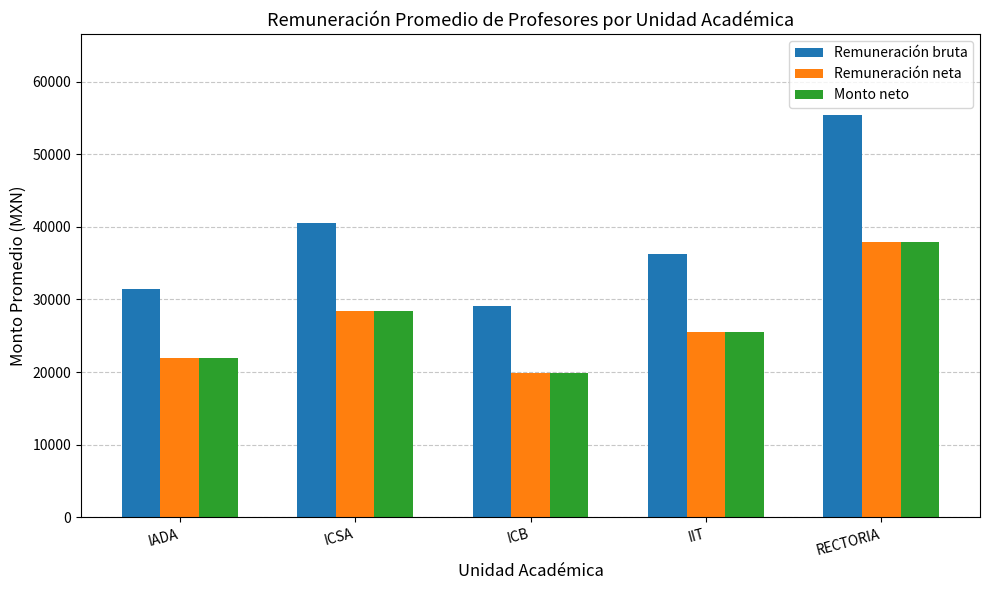

What is the difference between the highest and lowest values at IIT?

10730.4